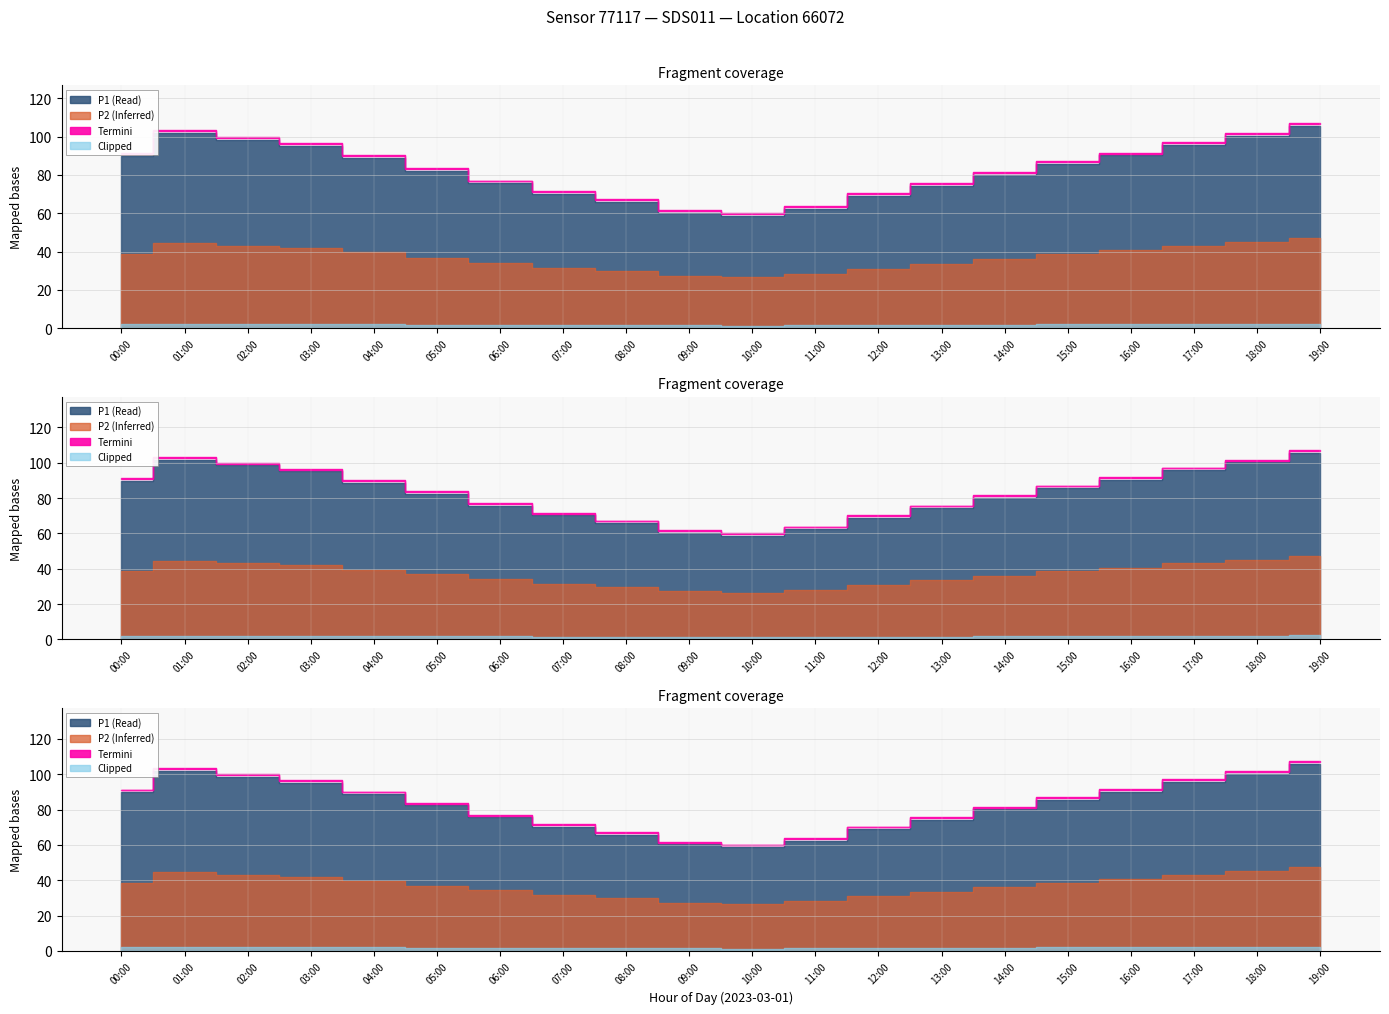

What is the difference between the highest and lowest values at 04:00?

49.2